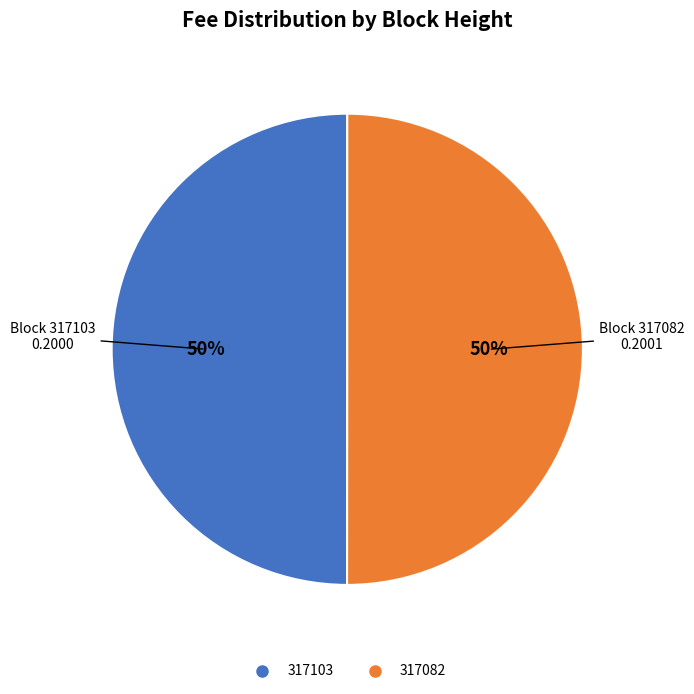

The 317103 slice represents 62% of the pie. True or false?

False